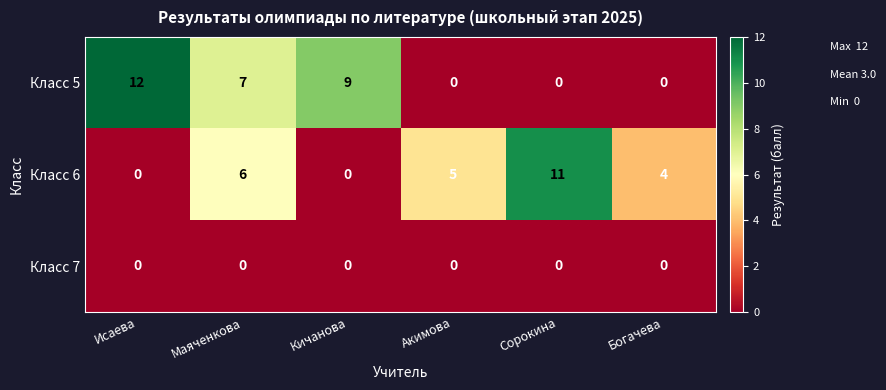

How many series are shown in this chart?

3